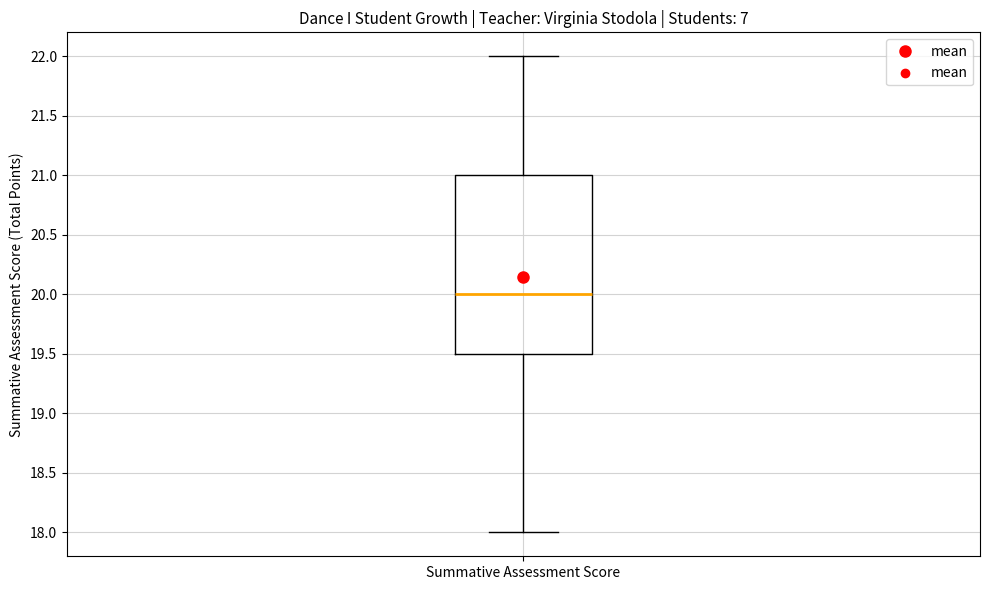

Transcribe this box plot: give where the median line is, the range the box spans, and where the two whiskers end, as read against the y-axis. The values are not printed on the chart, so give them approximately, as read against the axis.

median 20.0, box 19.5 to 21.0, whiskers 18.0 to 22.0